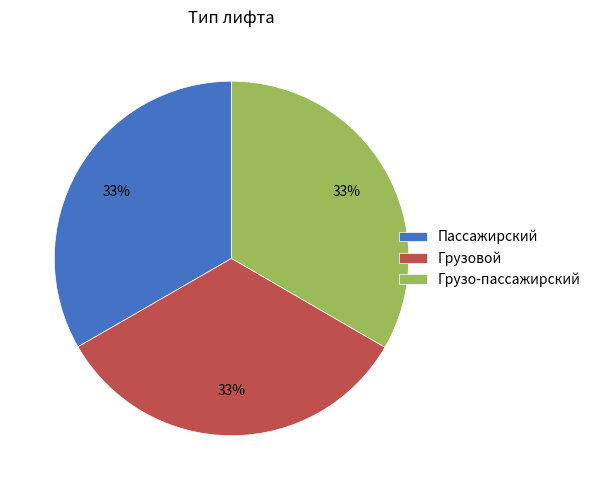

To the nearest percent, what percentage of the pie is Грузовой?

33%